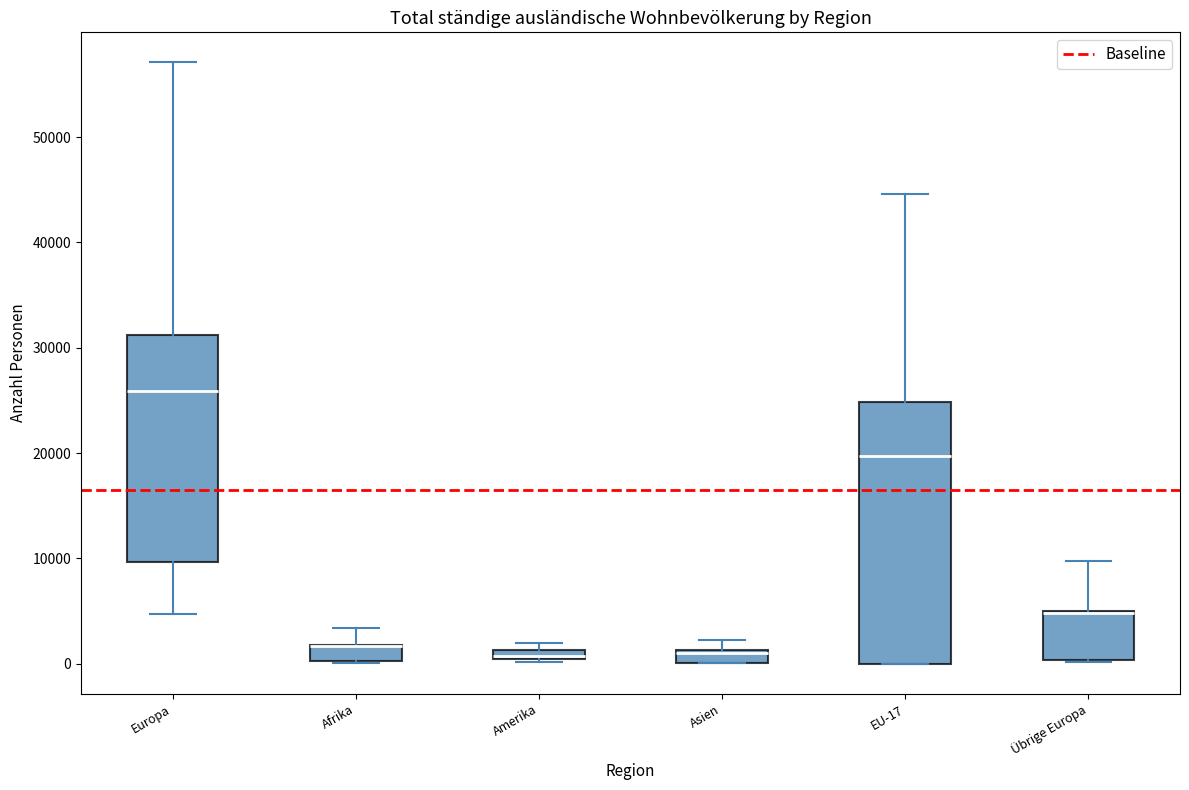

Where is the lower edge of the box for Übrige Europa on the y-axis? The values are not printed on the chart, so give them approximately, as read against the axis.

0